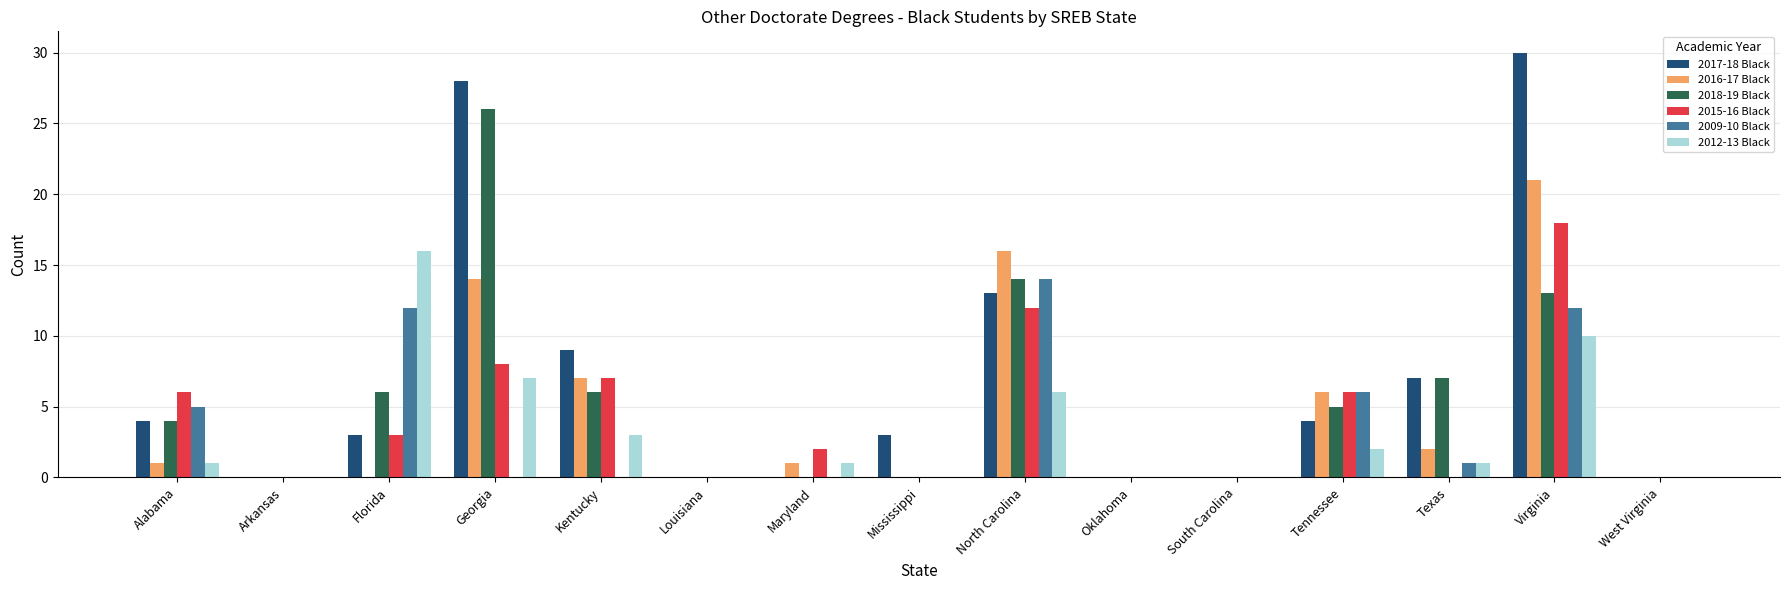

Which series has the largest range (max minus min)?

2017-18 Black